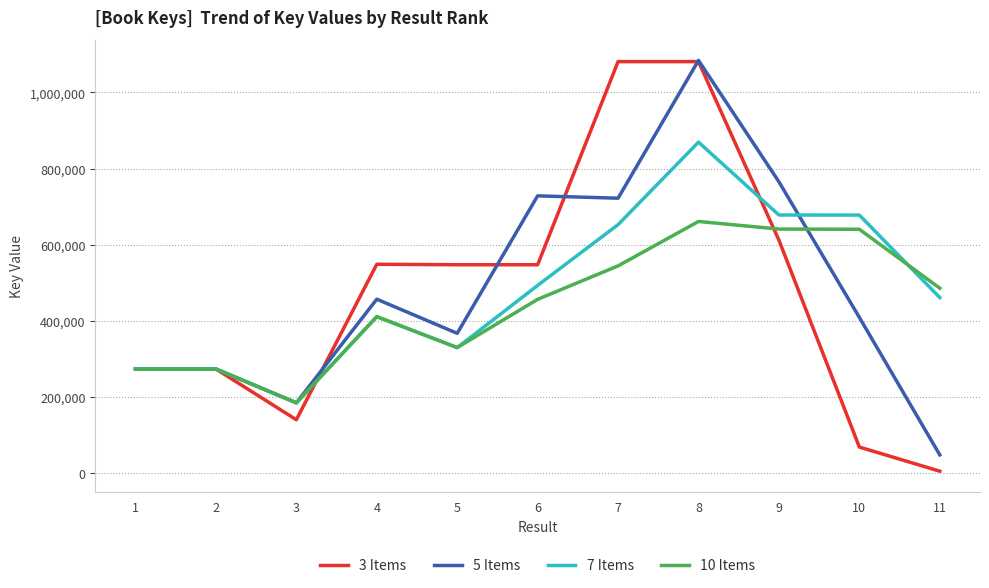

What is the total value across all series at 2?

1097096.0